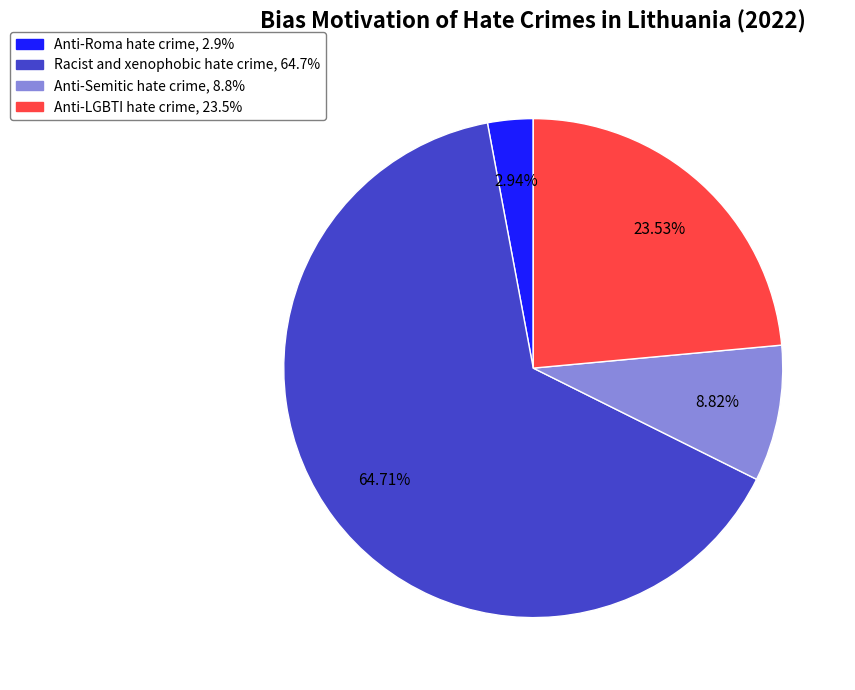

Count the number of slices in the pie.

4